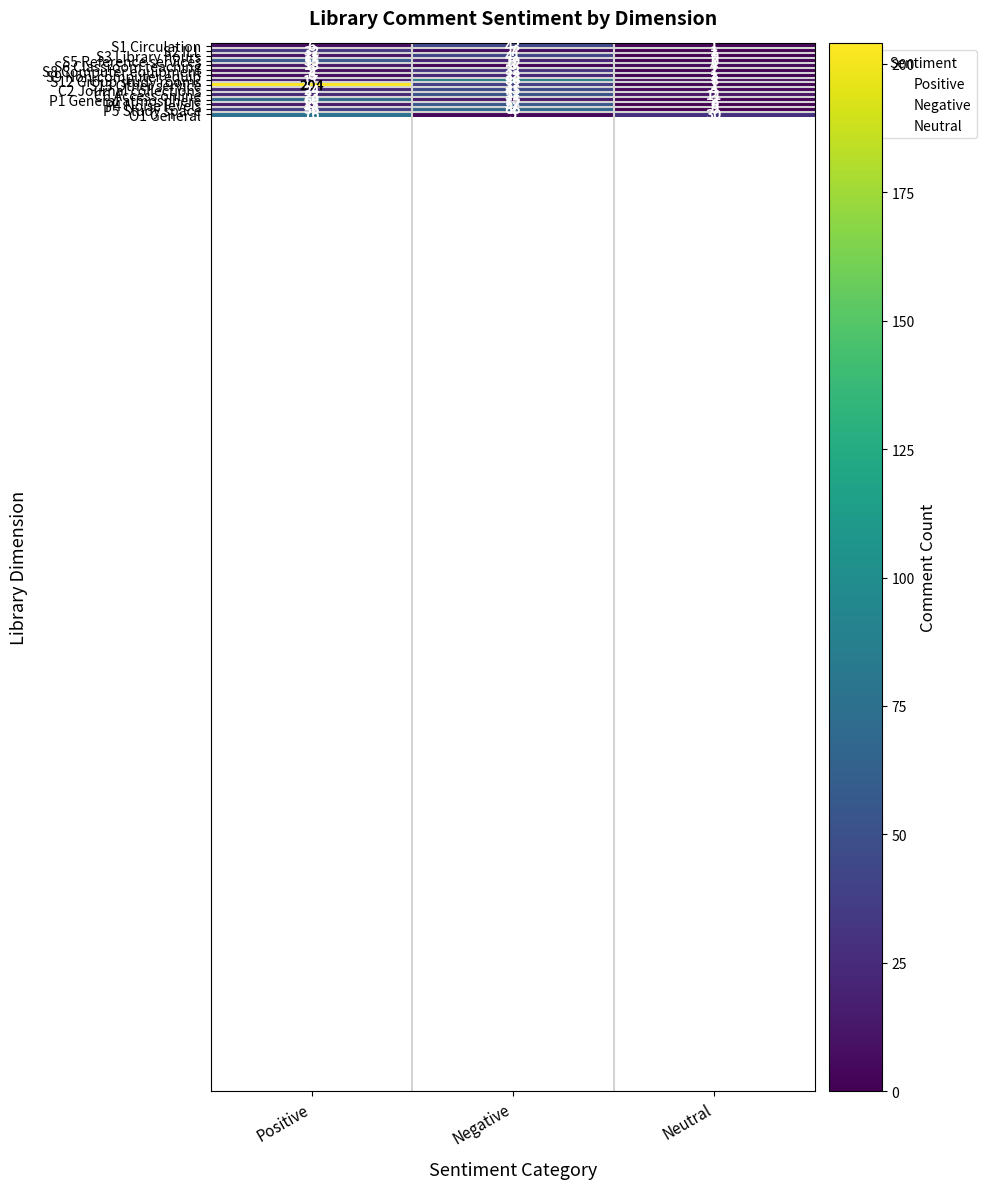

What is the maximum value for S13 Other service?

204